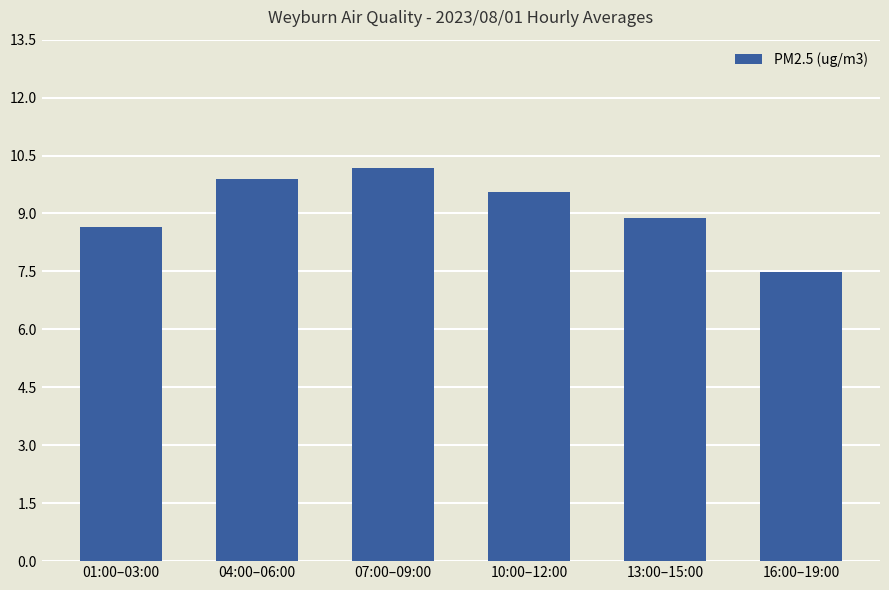

The chart shows a value of 8.7 at 01:00–03:00. True or false?

True